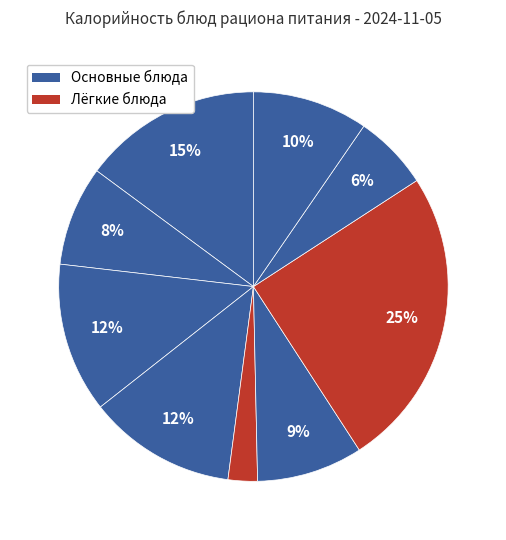

Which slice is the largest?

рагу из птицы по-домашнему